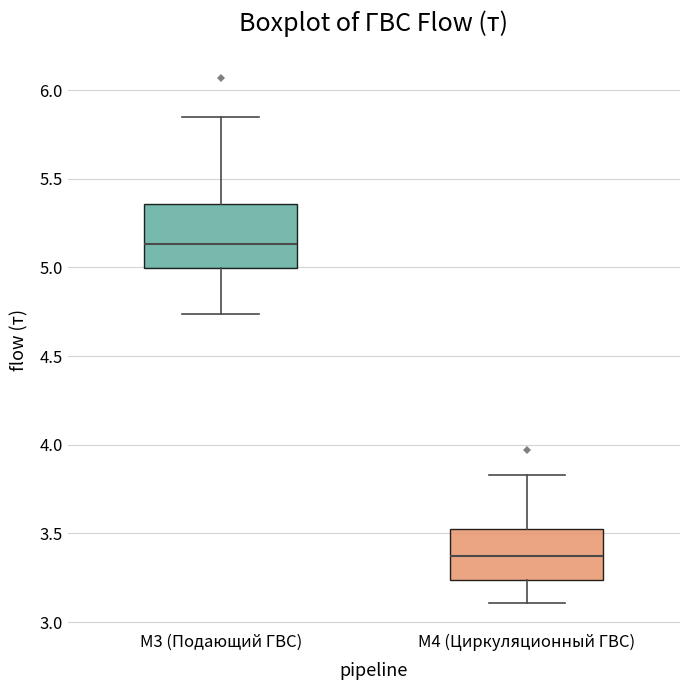

Where is the upper edge of the box for M4 (Циркуляционный ГВС) on the y-axis? The values are not printed on the chart, so give them approximately, as read against the axis.

3.50